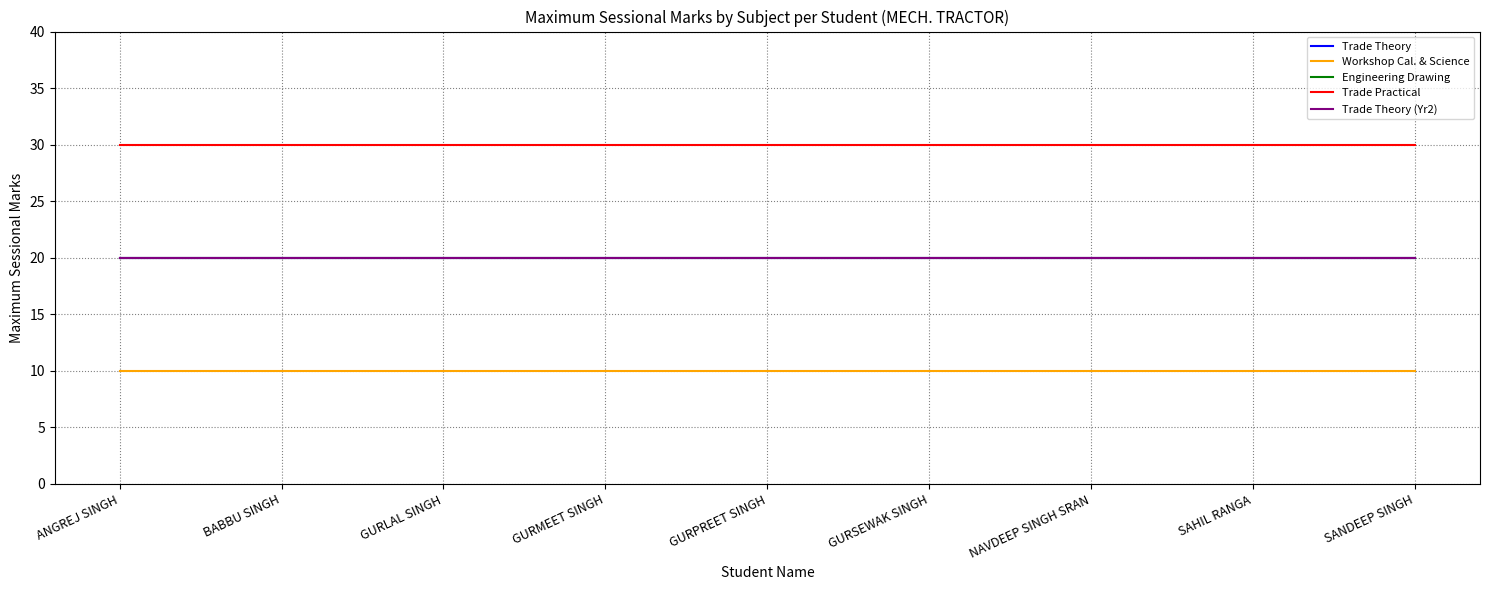

Does the chart display data point markers on the line(s)?

No